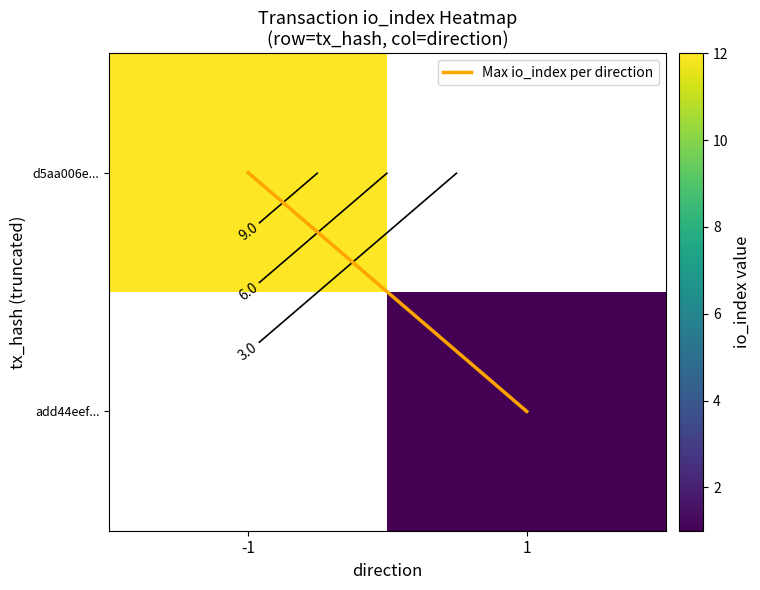

At which label is Max io_index per direction closest to 0?

-1